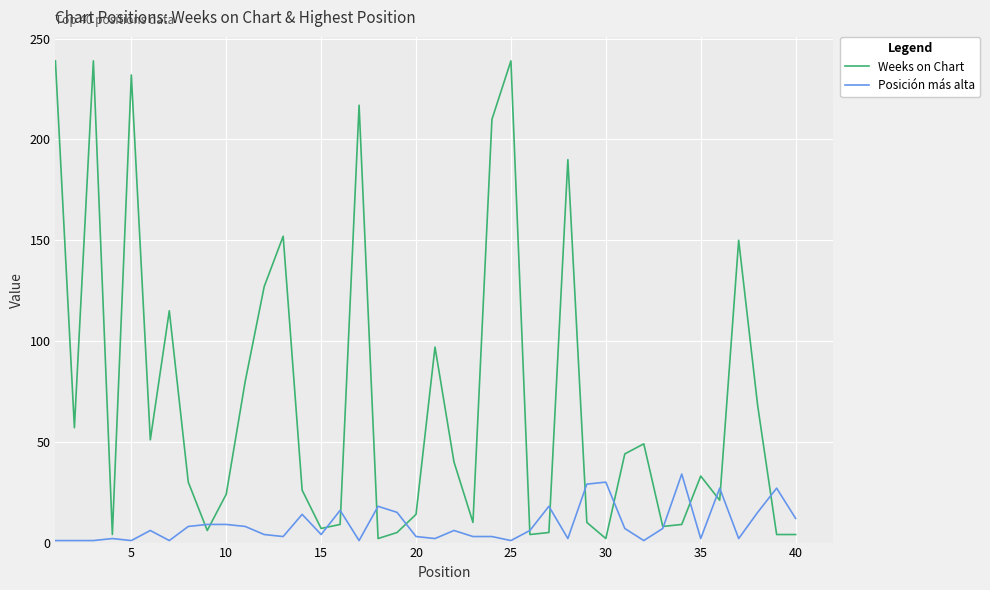

What is the difference between the maximum and minimum values in the Weeks on Chart series?

237